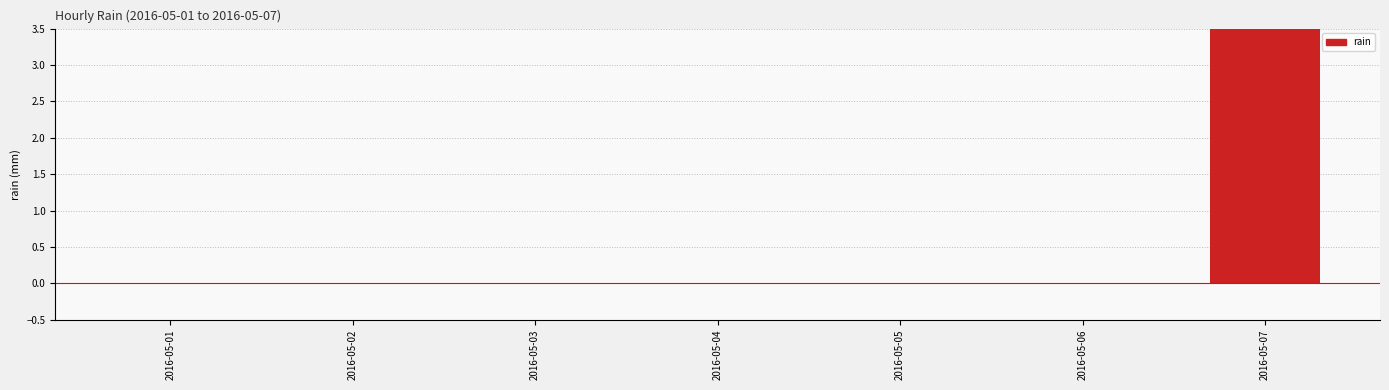

What is the difference between the maximum and minimum values?

7